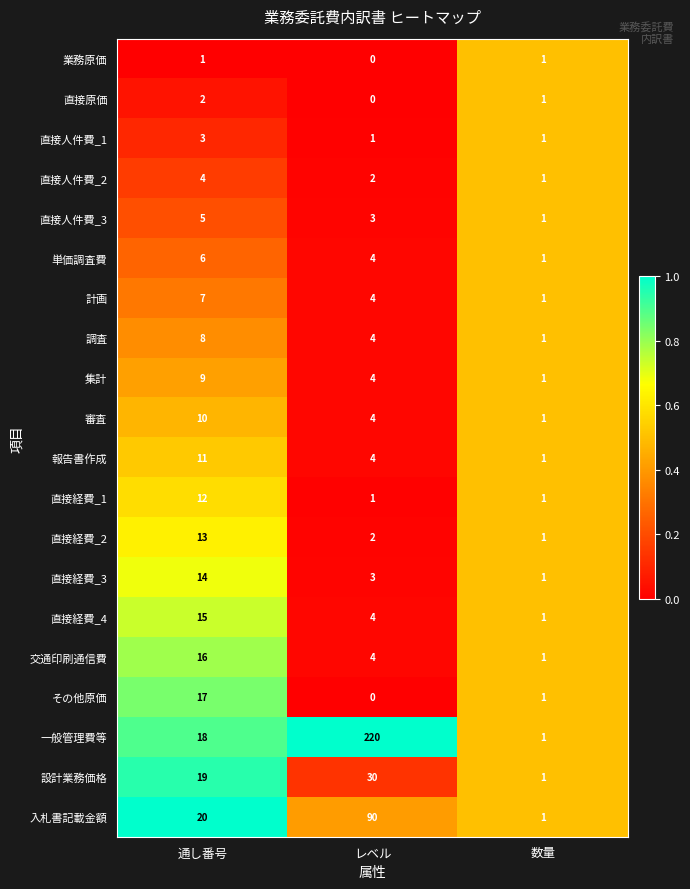

True or false: 直接経費_3 has a value of 4 at 通し番号.

False